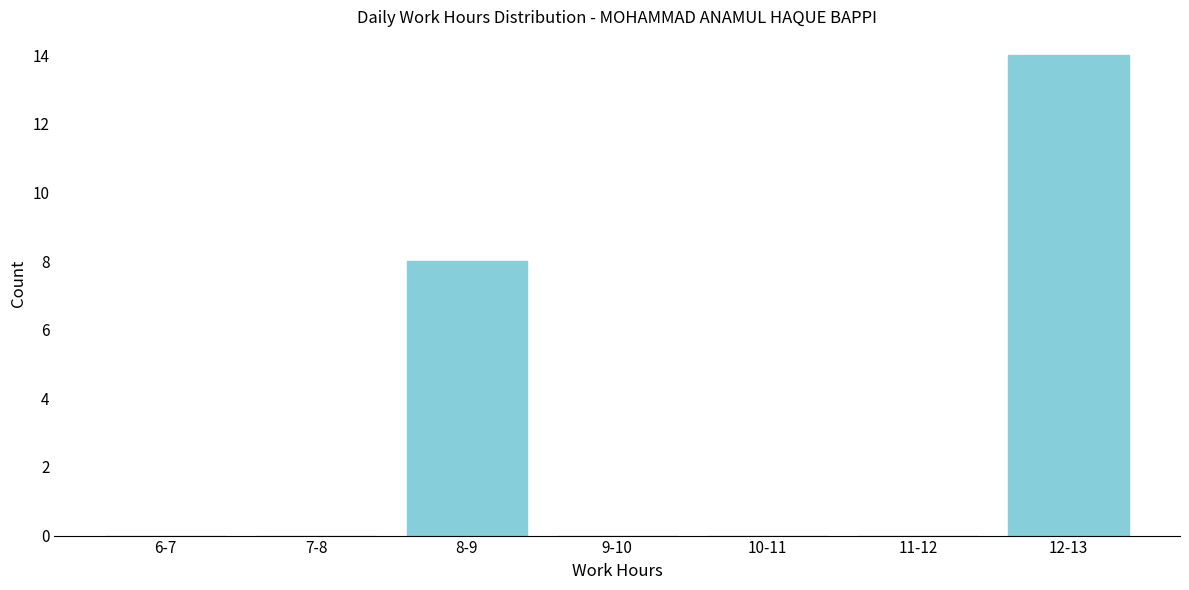

Reading right to left, transcribe all the data shown in this chart.

12-13=14	11-12=0	10-11=0	9-10=0	8-9=8	7-8=0	6-7=0